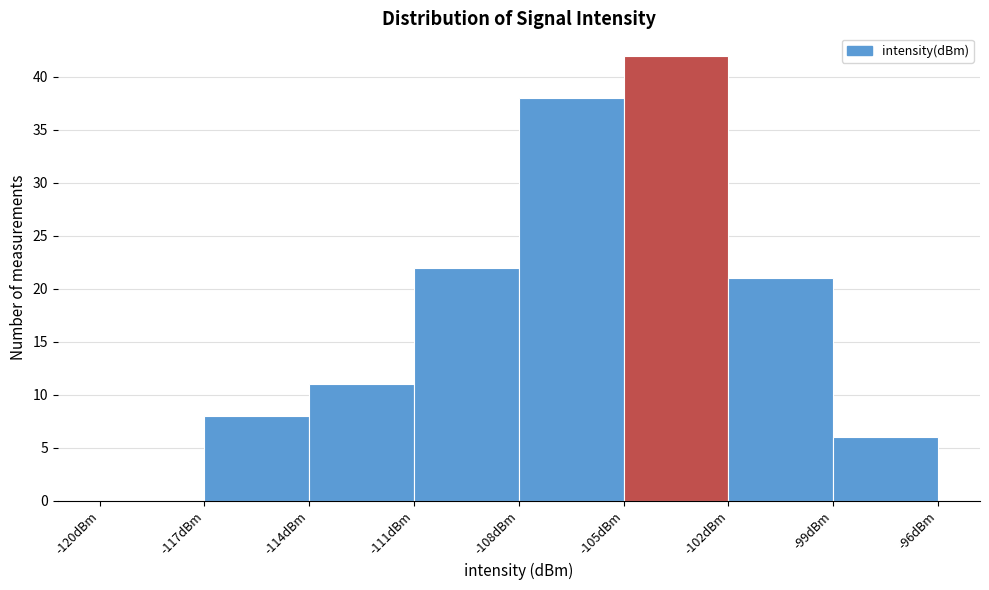

How tall is the bar that spans -111 to -108 on the x-axis? The values are not printed on the chart, so give them approximately, as read against the axis.

22